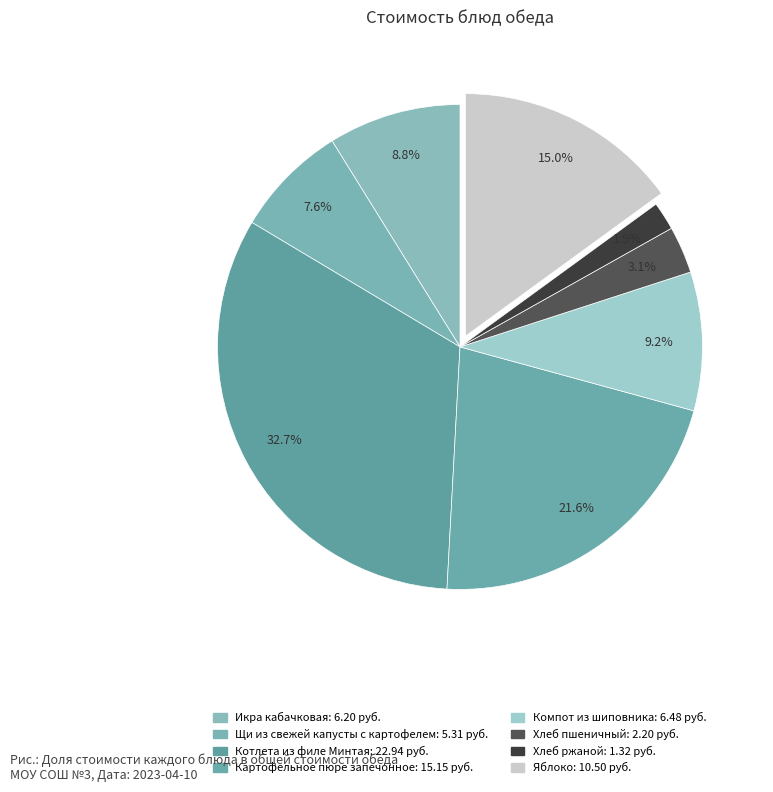

How many slices are in this pie chart?

8